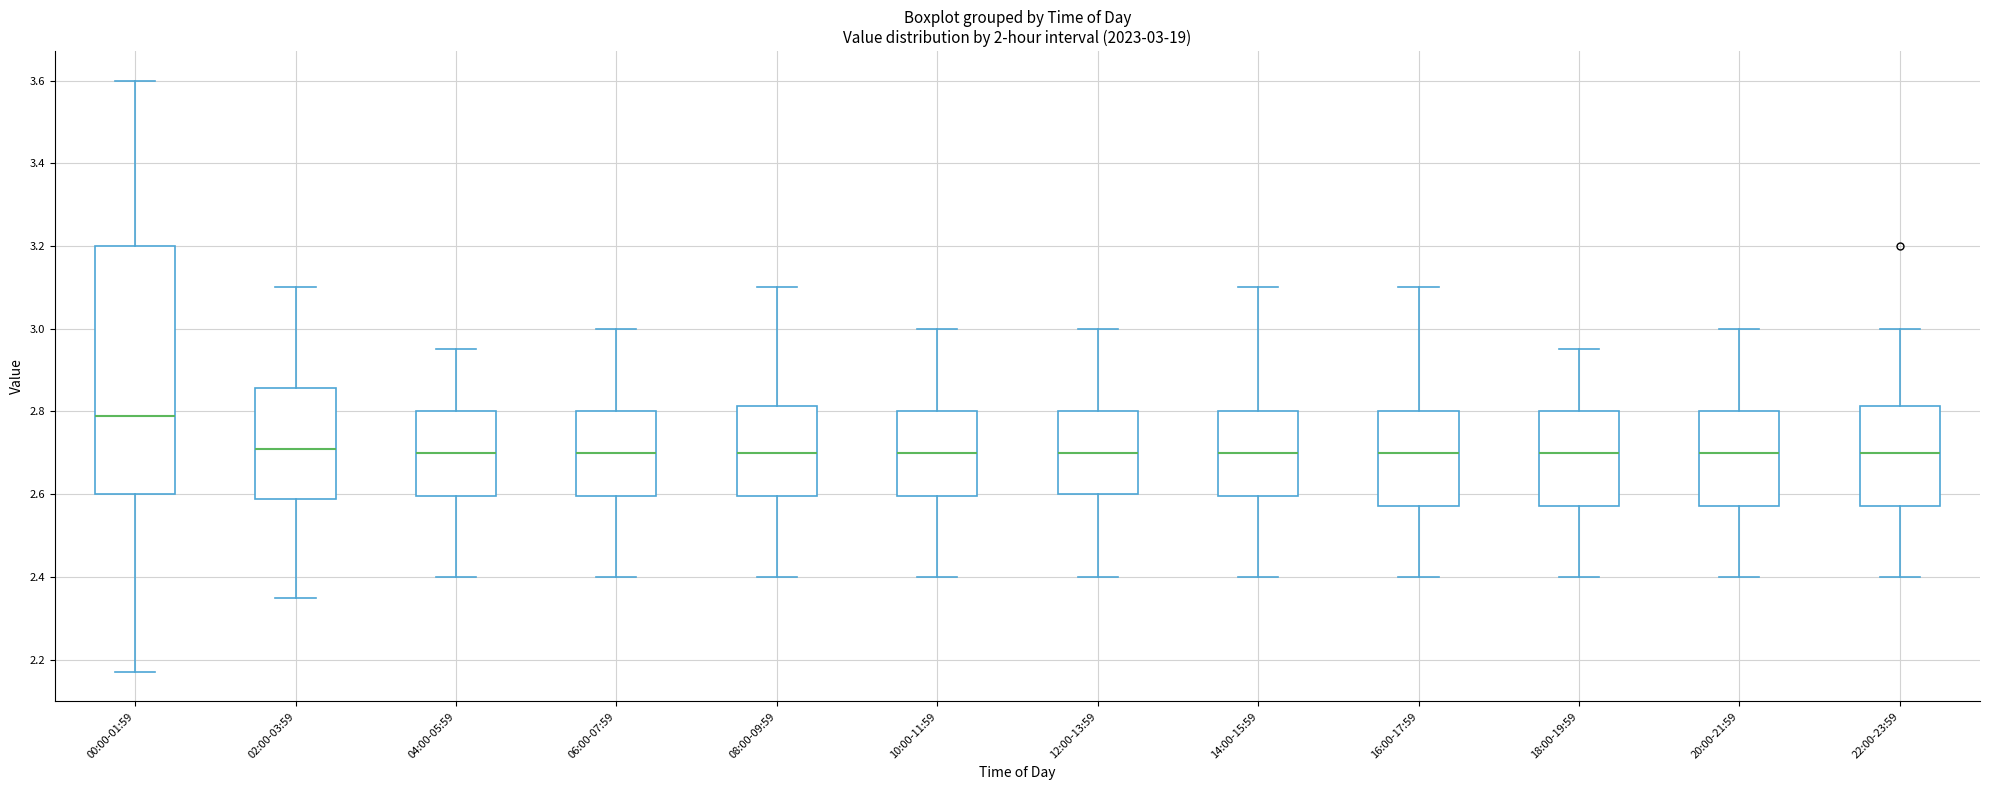

Which box is the tallest, from its lower edge to its upper edge?

00:00-01:59